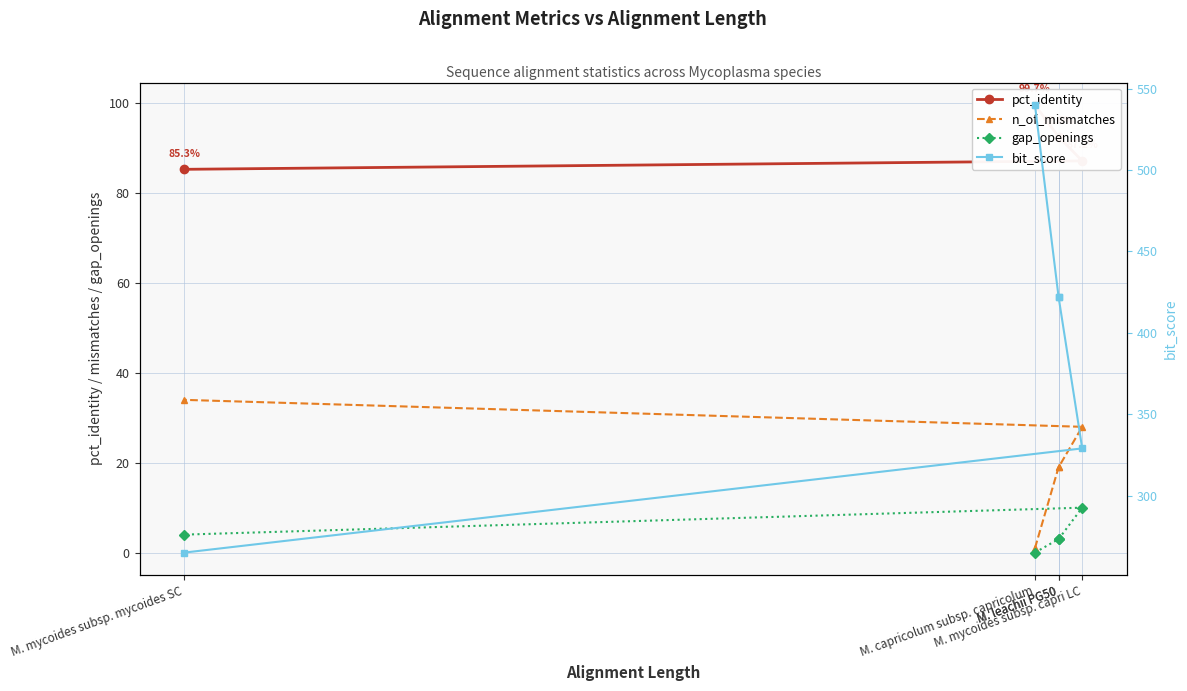

List the series in order of their peak value, highest first.

bit_score, pct_identity, n_of_mismatches, gap_openings